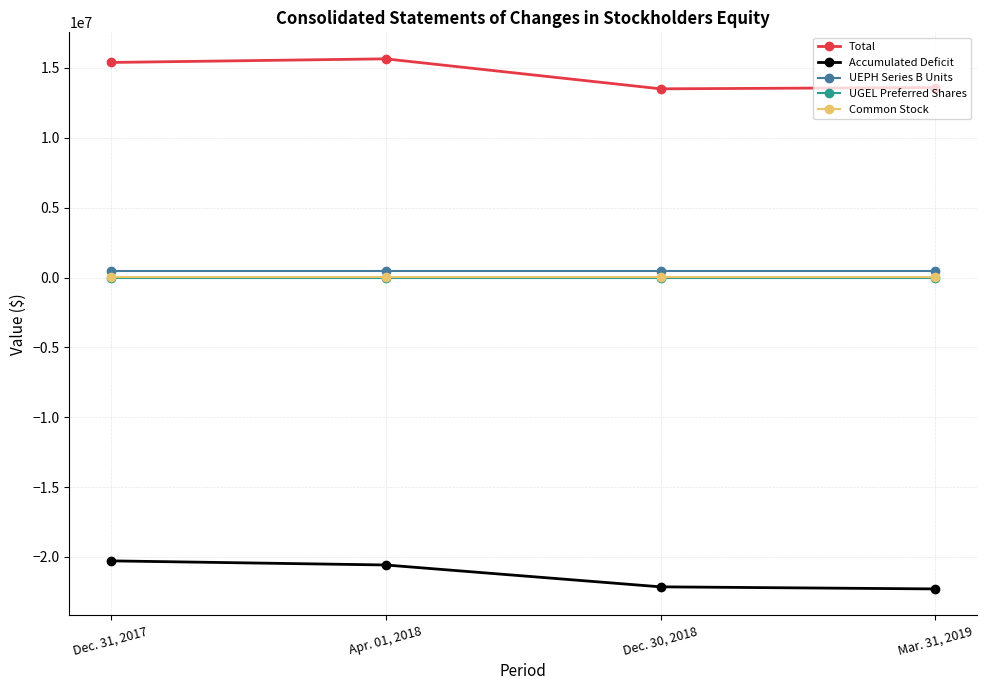

True or false: UEPH Series B Units and Common Stock cross at least once.

False